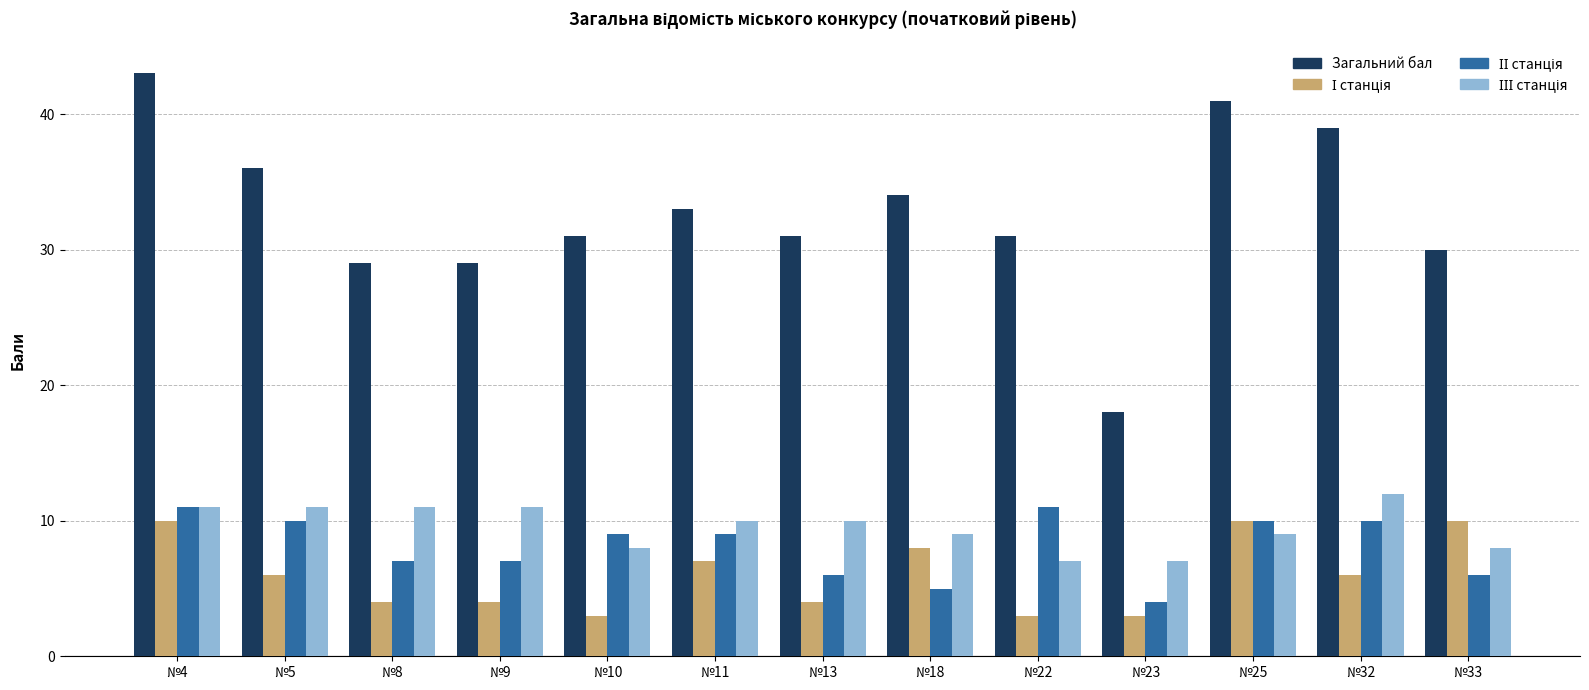

Which category has the highest value across all series?

№4